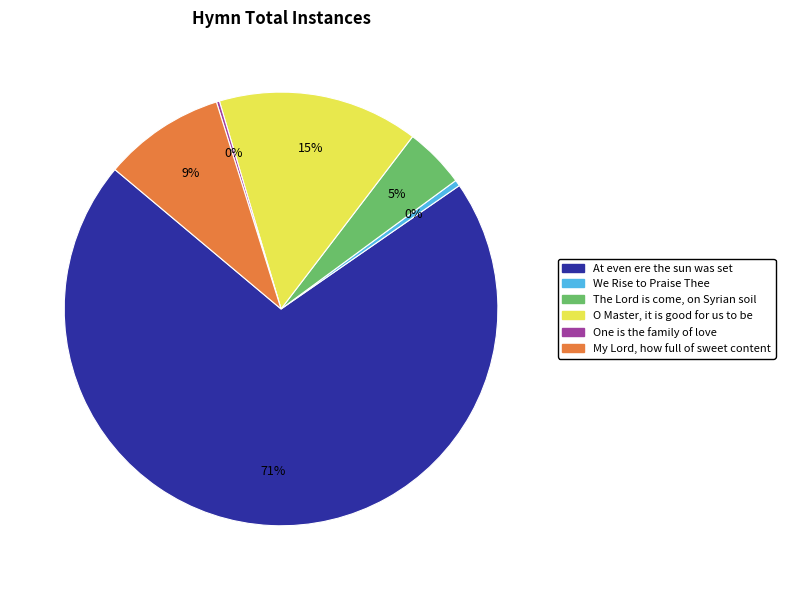

To the nearest percent, what is the combined percentage of My Lord, how full of sweet content and O Master, it is good for us to be?

24%